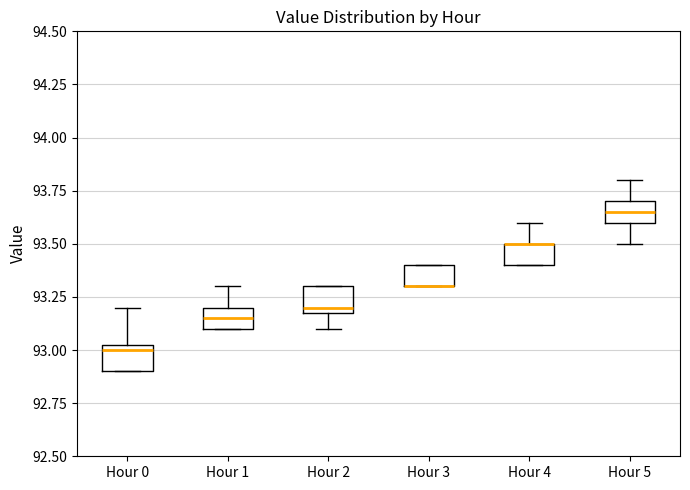

Where does the lower whisker of the box for Hour 2 end on the y-axis? The values are not printed on the chart, so give them approximately, as read against the axis.

93.10